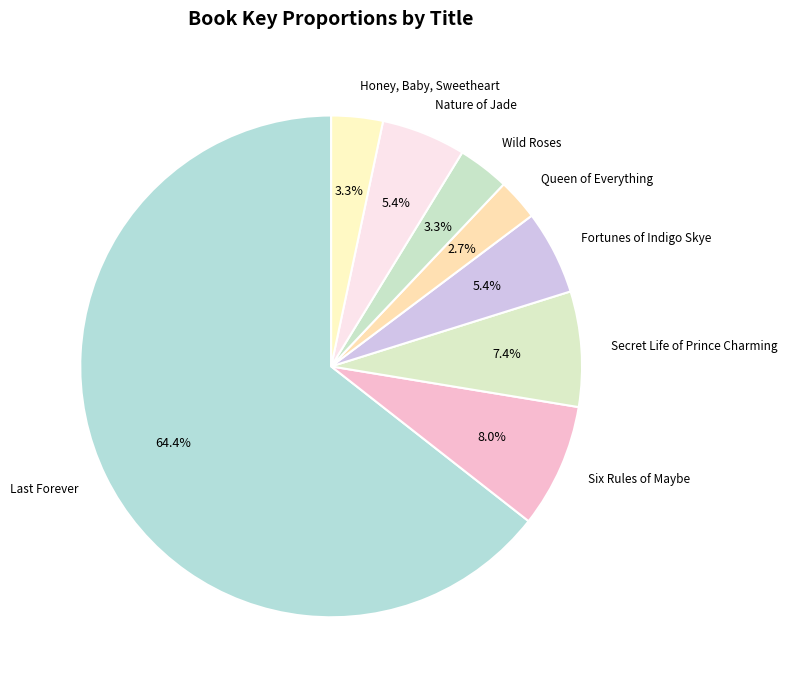

Between Queen of Everything and Wild Roses, which is larger?

Wild Roses